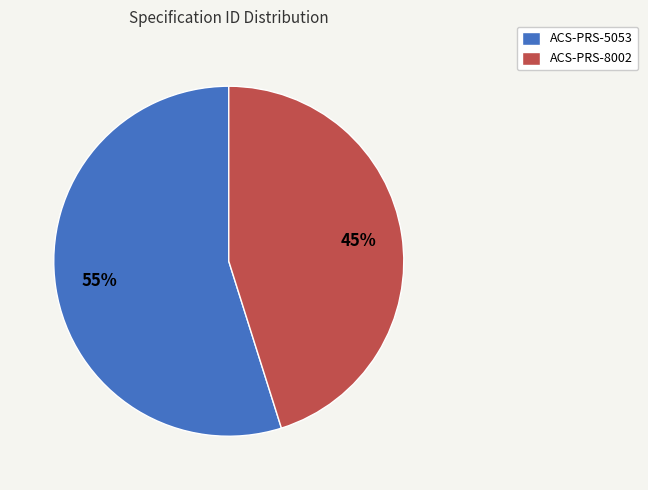

Is the sum of ACS-PRS-8002 and ACS-PRS-5053 greater than half?

Yes